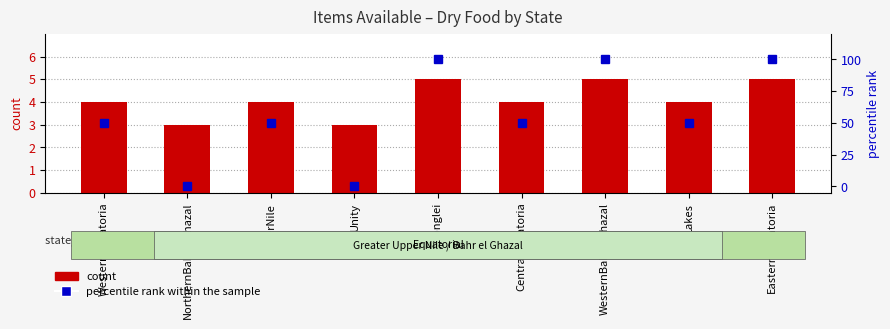

Reading right to left, what are all the values shown in this chart?

count: EasternEquatoria=5.0	Lakes=4.0	WesternBahrelGhazal=5.0	CentralEquatoria=4.0	Jonglei=5.0	Unity=3.0	UpperNile=4.0	NorthernBahrelGhazal=3.0	WesternEquatoria=4.0
percentile rank within the sample: EasternEquatoria=100.0	Lakes=50.0	WesternBahrelGhazal=100.0	CentralEquatoria=50.0	Jonglei=100.0	Unity=0.0	UpperNile=50.0	NorthernBahrelGhazal=0.0	WesternEquatoria=50.0